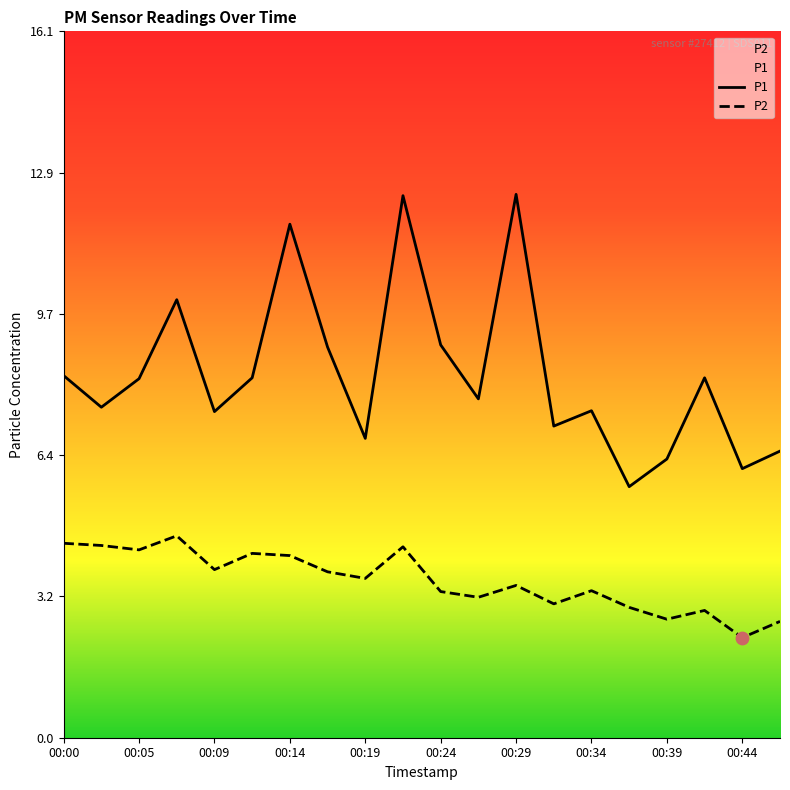

Which series reaches the minimum Y coordinate?

P2